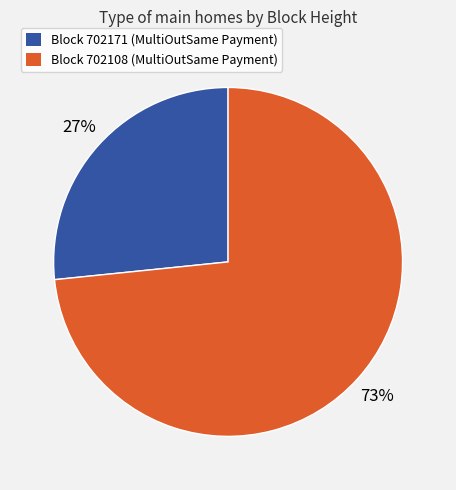

How many segments does this pie chart have?

2